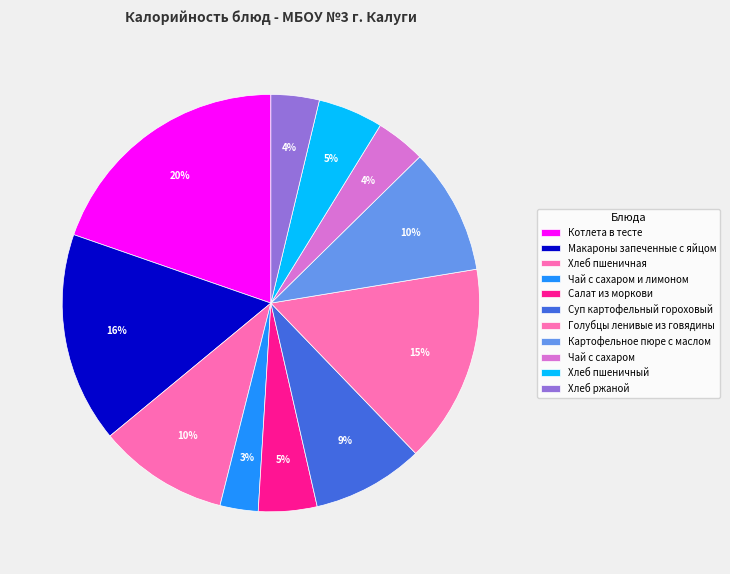

To the nearest percent, what percentage of the pie is Суп картофельный гороховый?

9%